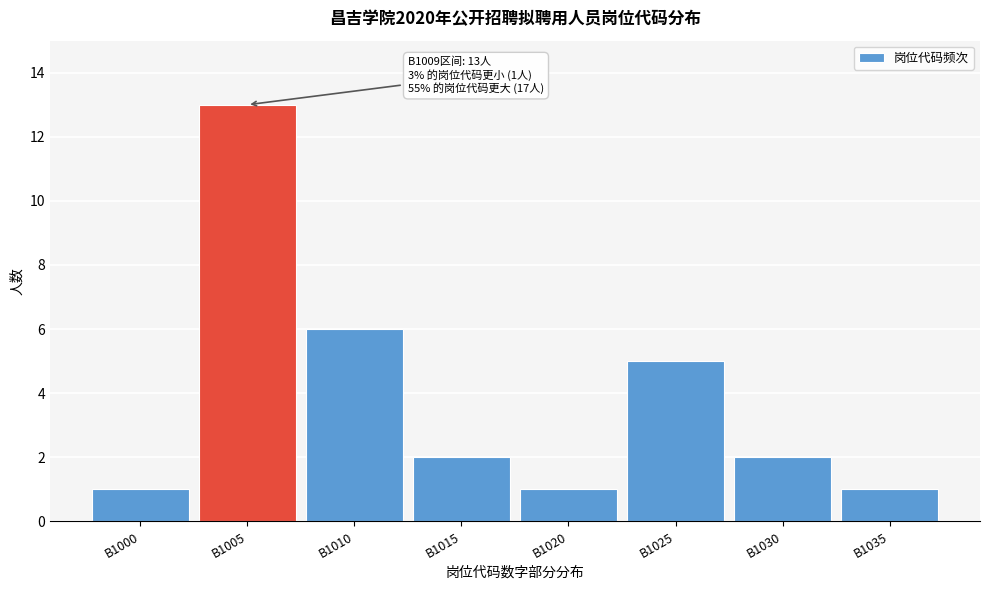

Reading right to left, extract all data points from this chart.

1	2	5	1	2	6	13	1